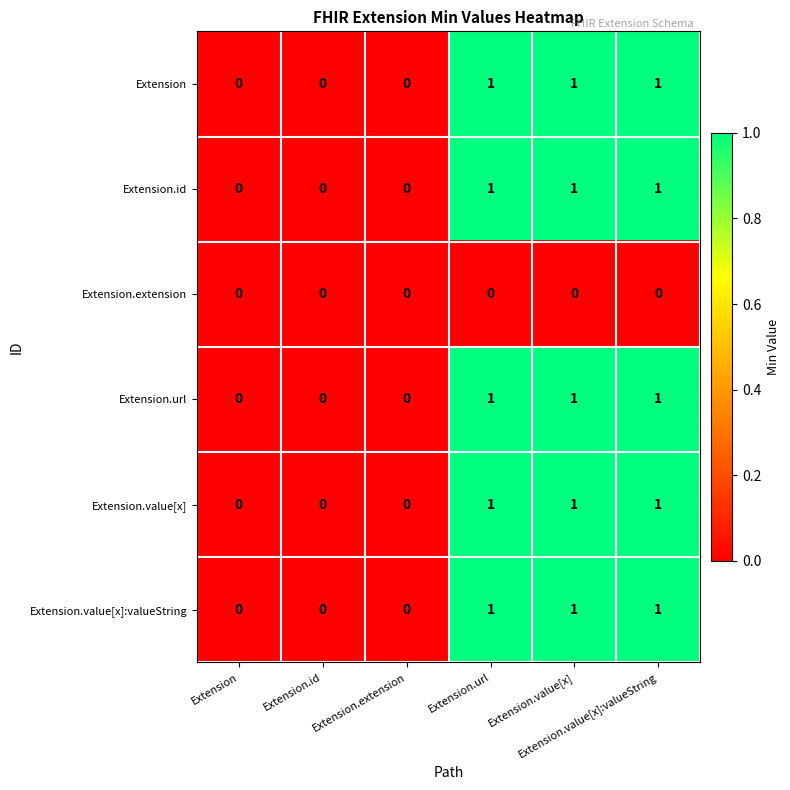

Count the number of data series in this chart.

6